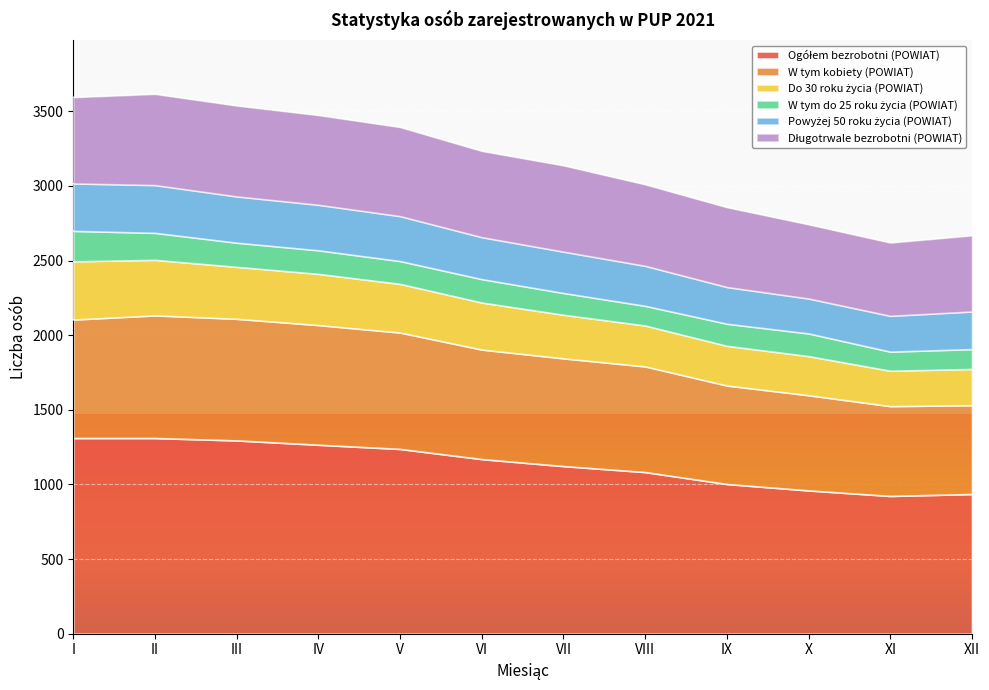

What is the total value across all series at V?

3395